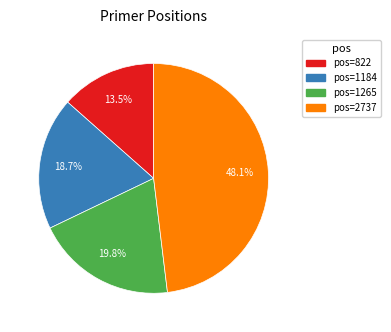

Count the number of slices in the pie.

4